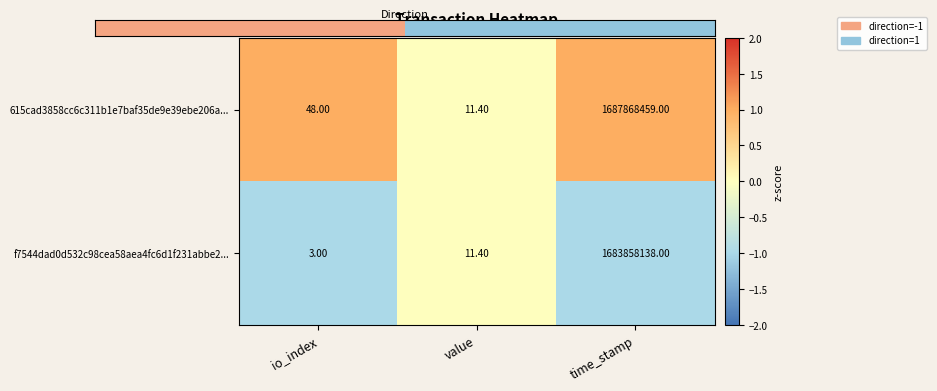

Reading right to left, transcribe all the data shown in this chart.

615cad3858cc6c311b1e7baf35de9e39ebe206a...: time_stamp=1687868459.0	value=11.4	io_index=48.0
f7544dad0d532c98cea58aea4fc6d1f231abbe2...: time_stamp=1683858138.0	value=11.4	io_index=3.0